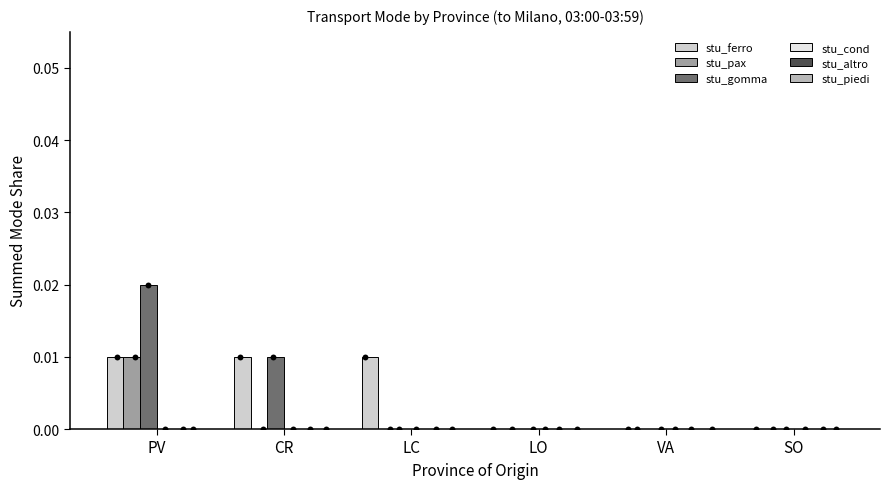

Which series reaches the maximum Y coordinate?

stu_gomma